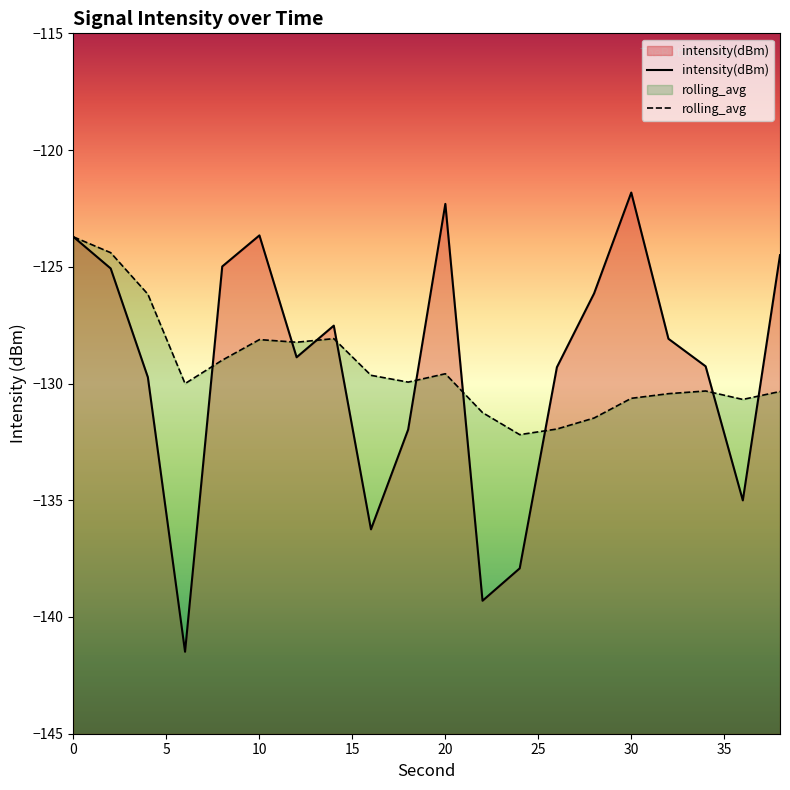

Where is rolling_avg nearest to the value -127?

4